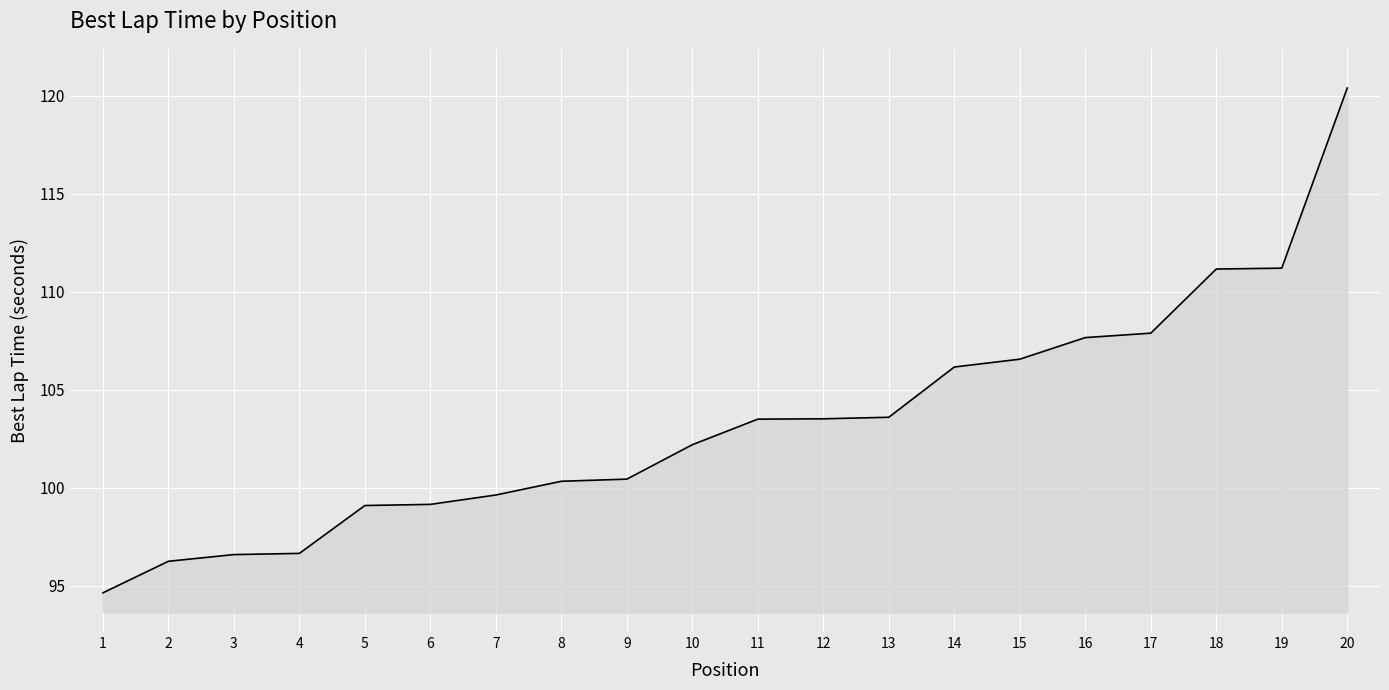

Does the chart display data point markers on the line(s)?

No